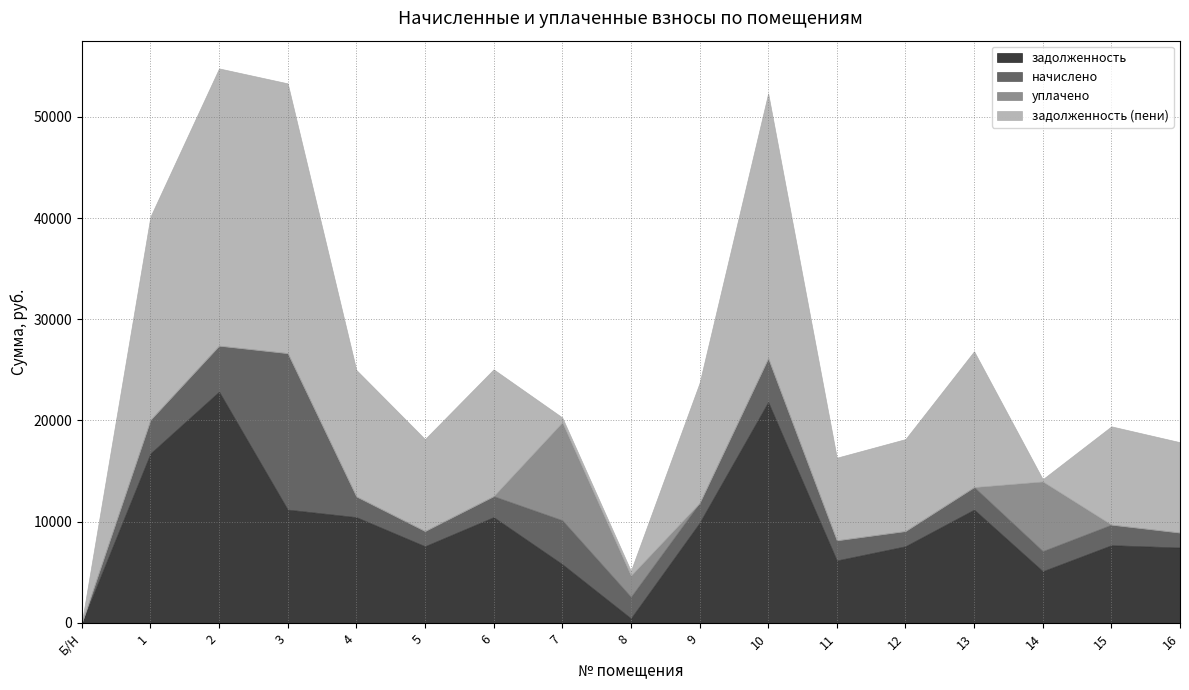

What is the difference between the maximum and minimum values in the задолженность (пени) series?

27396.9